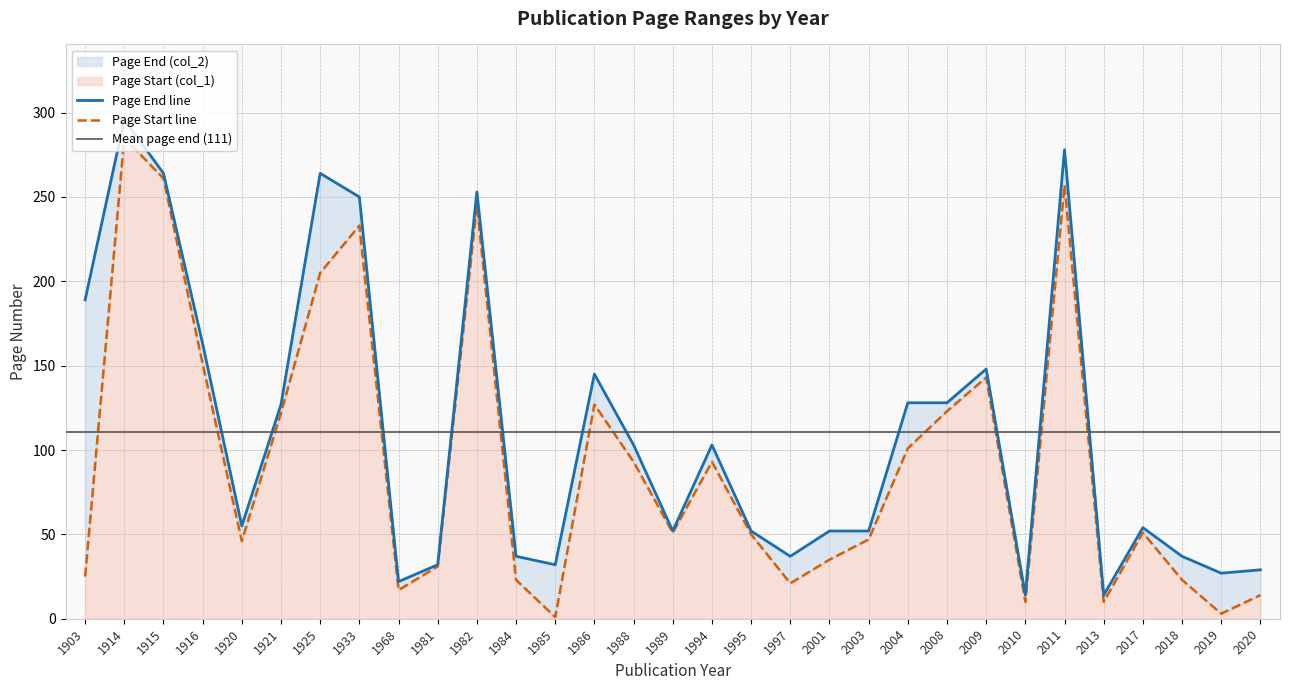

In Page End (col_2), how many points are lower than both neighbors (excluding endpoints)?

8